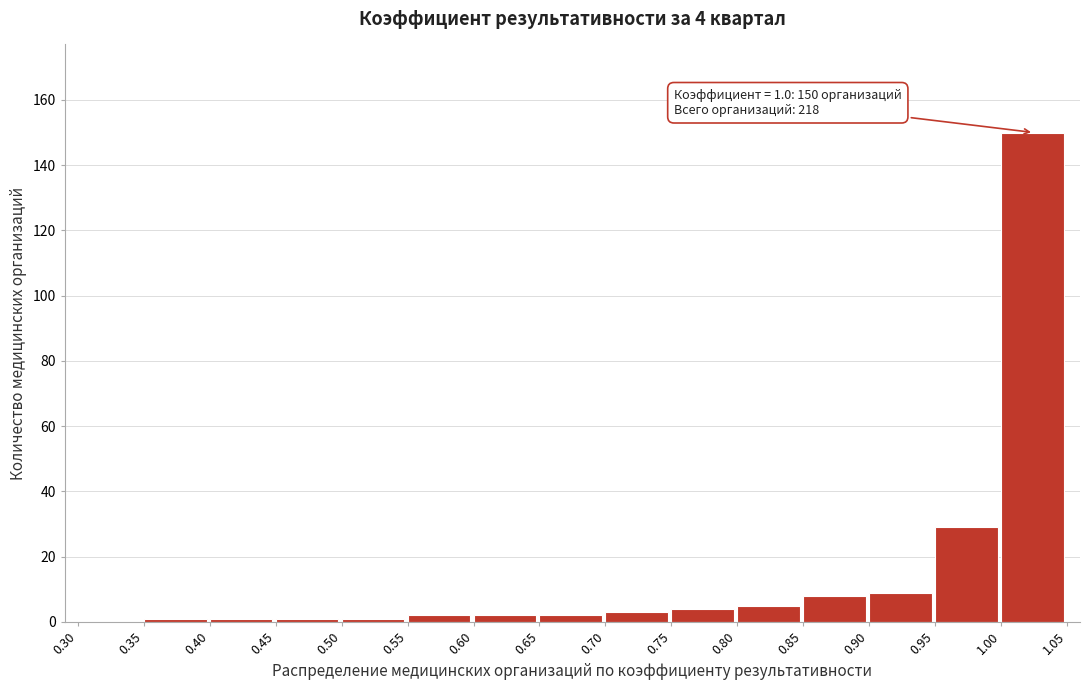

Over which range of the x-axis is the bar tallest?

1.00 to 1.05